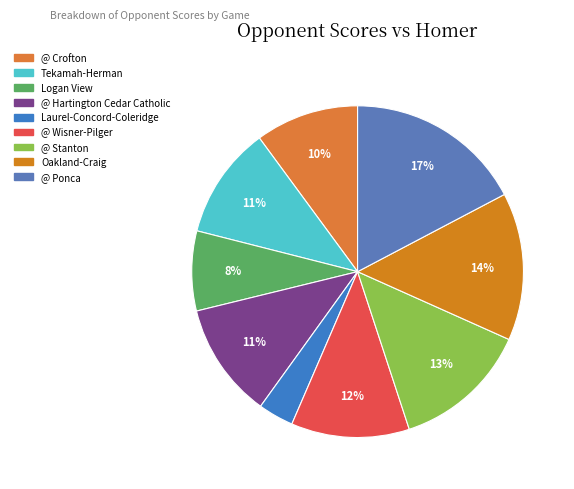

Is it true that @ Wisner-Pilger is 17% of the pie?

False